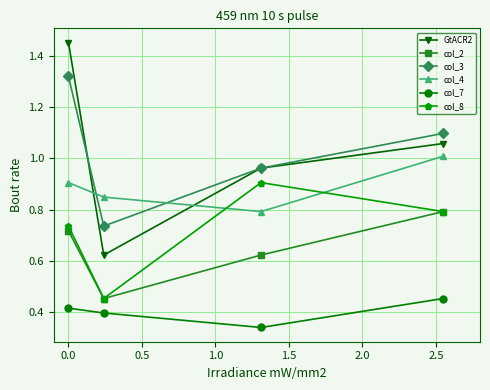

In col_8, how many points are higher than both neighbors (excluding endpoints)?

1